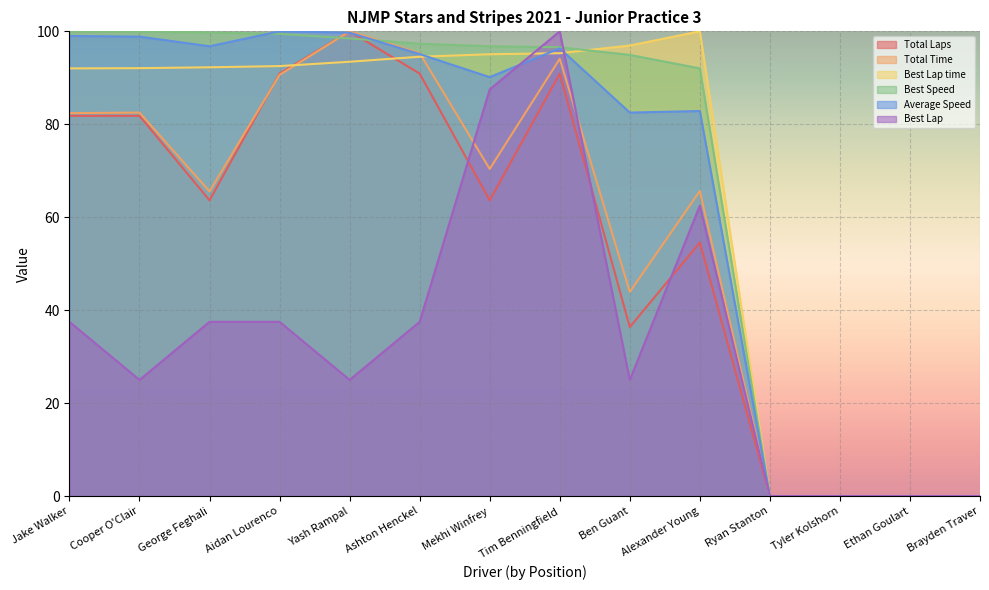

What is the difference between the Total Laps values at George Feghali and Alexander Young?

9.1